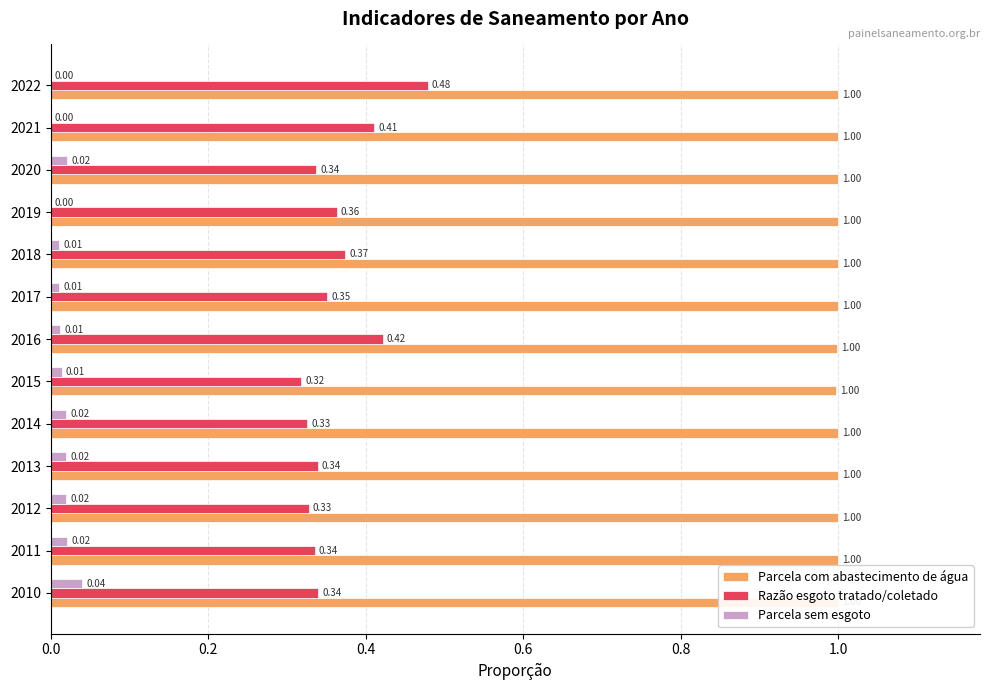

What is the difference between the maximum and second lowest values in the Razão esgoto tratado/coletado series?

0.2